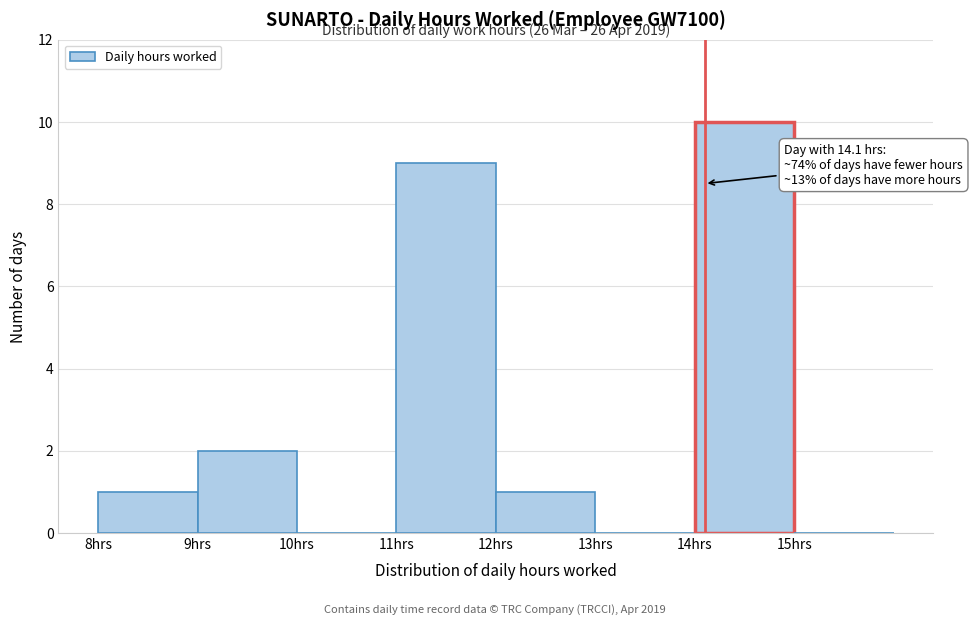

Over which range of the x-axis is the bar tallest?

14 to 15